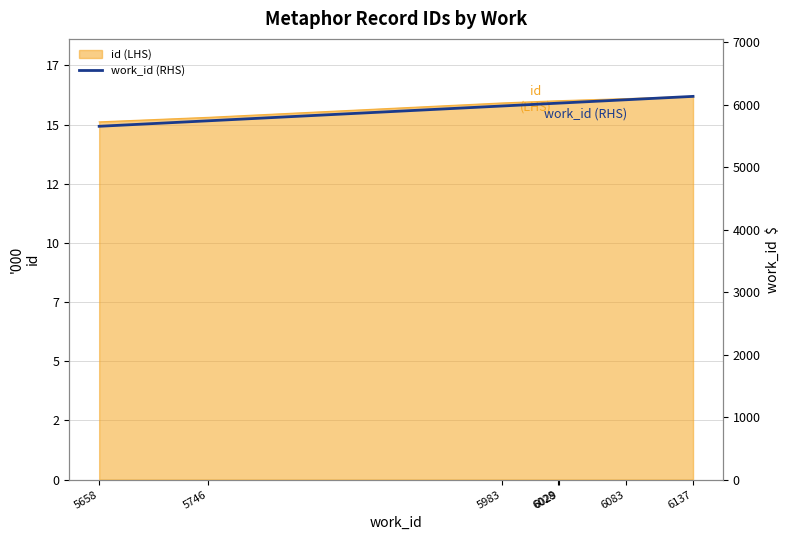

True or false: the data shows 6083 at 6083.

True